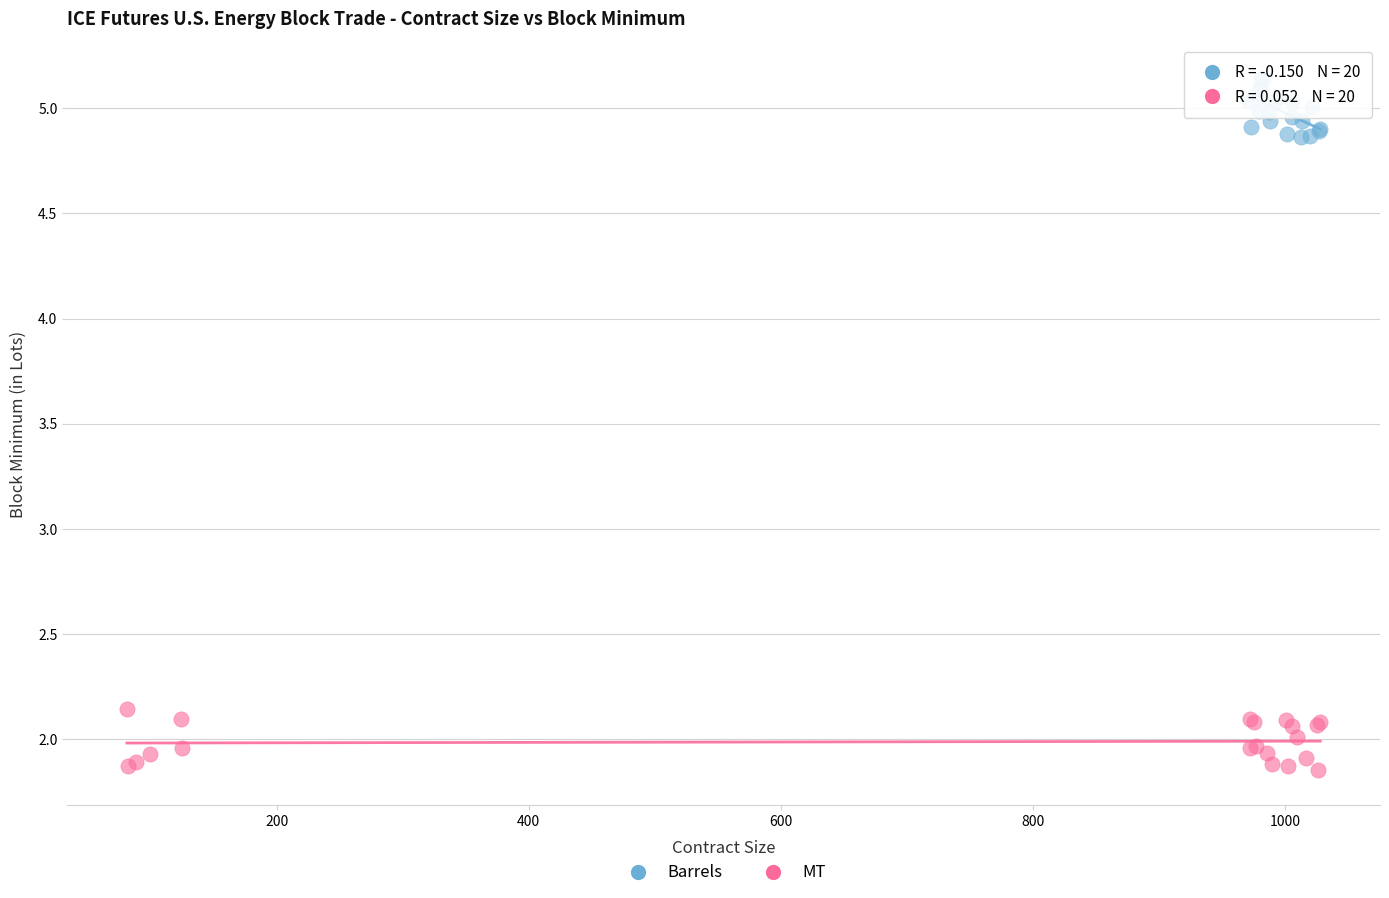

Which series contains the highest Y value?

Barrels